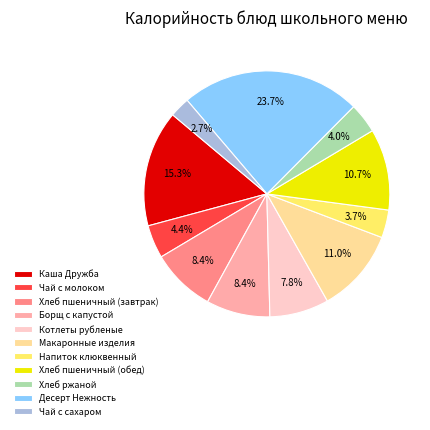

What is the ratio of the value at Хлеб пшеничный (обед) to the value at Хлеб ржаной?

2.7